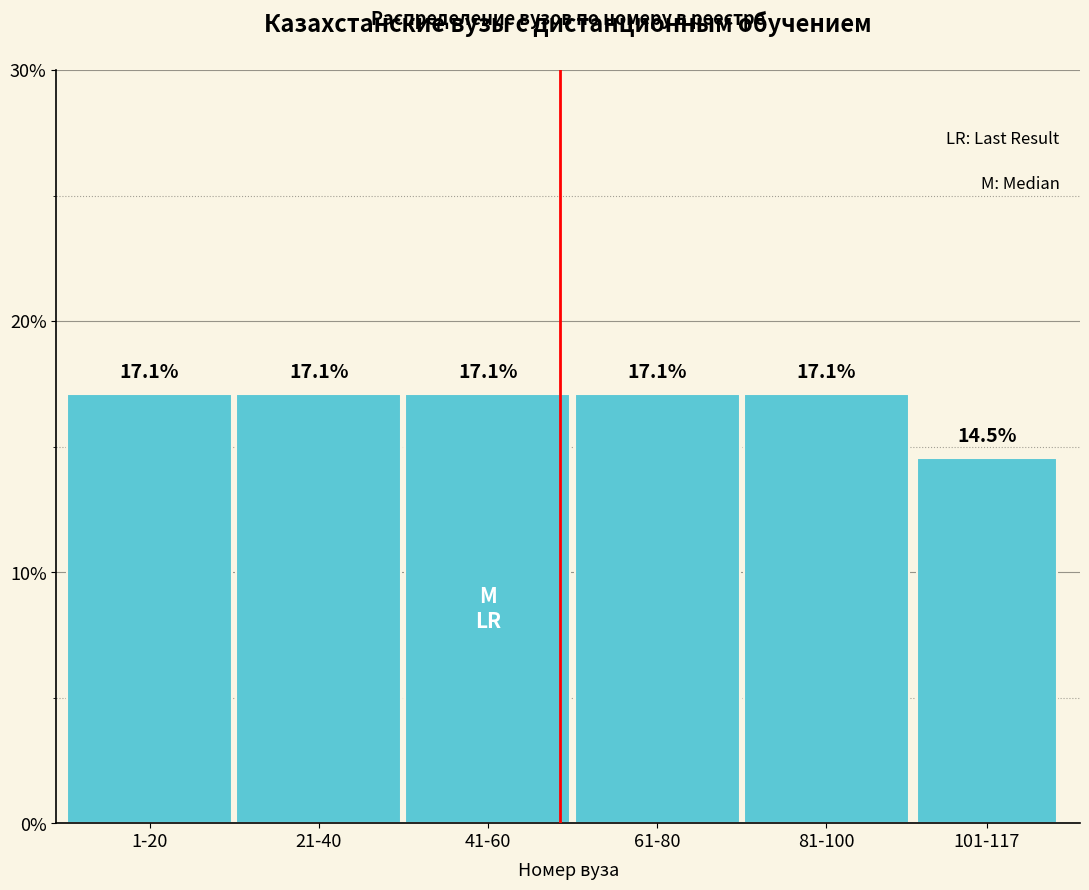

Reading left to right, transcribe all the data shown in this chart.

1-20=17.1	21-40=17.1	41-60=17.1	61-80=17.1	81-100=17.1	101-117=14.5